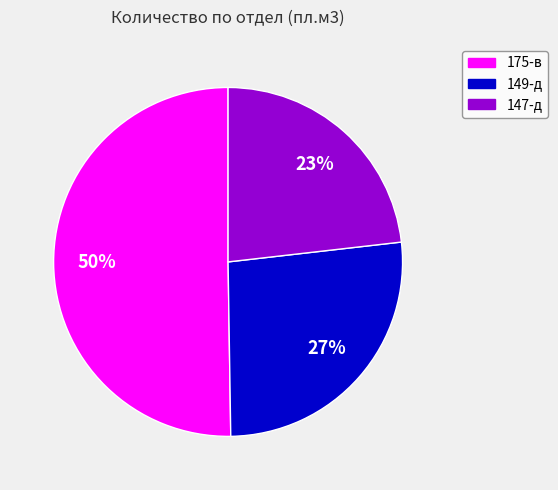

Which category accounts for the majority?

175-в